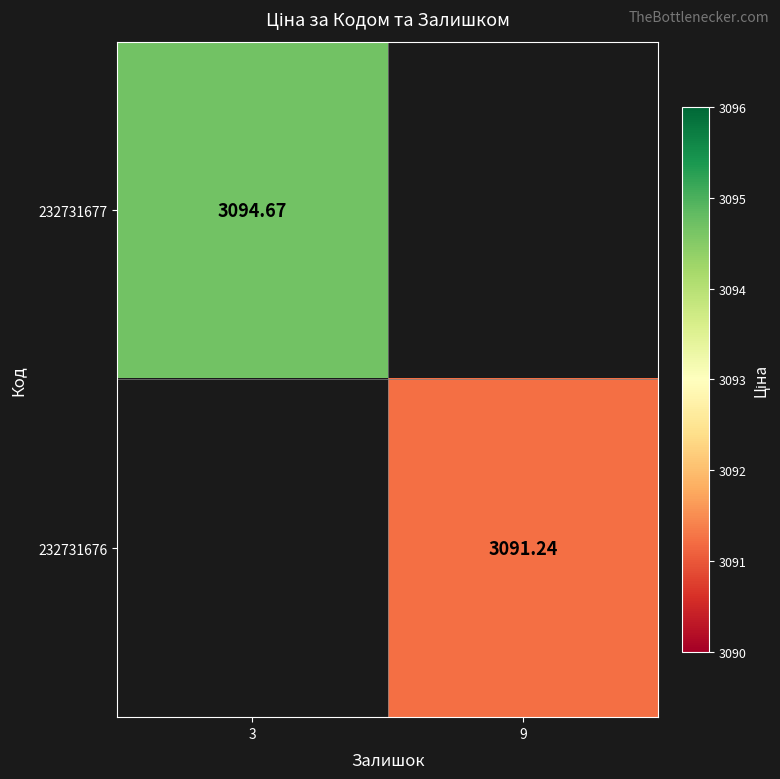

Is the value of 232731676 at 9 greater than the value of 232731677 at 3?

No